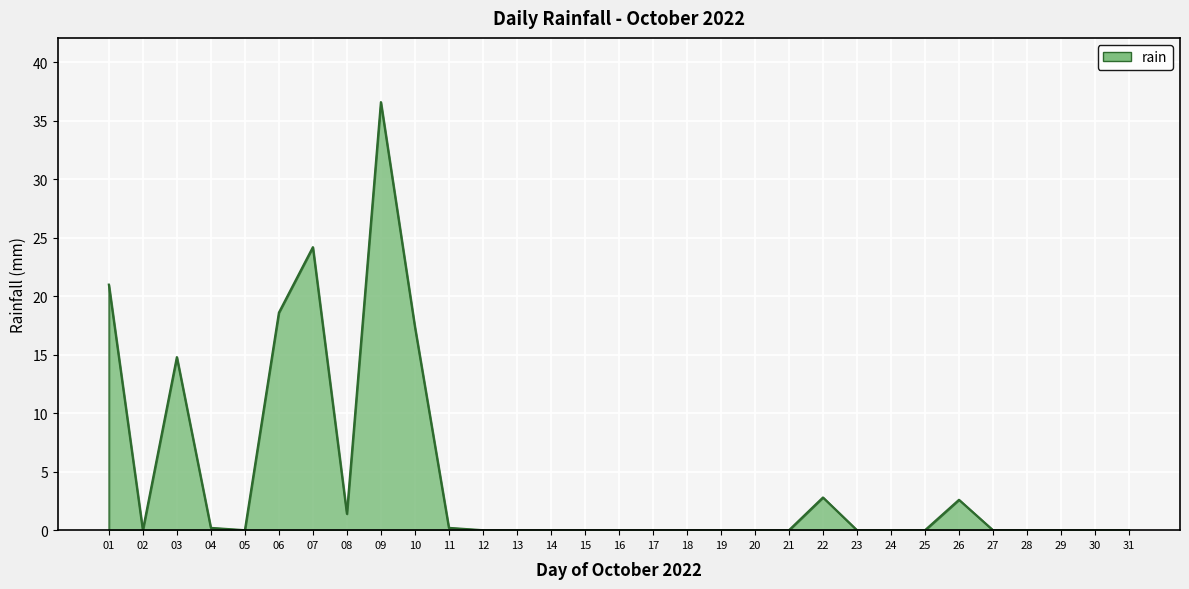

Read the value at 22.

2.8